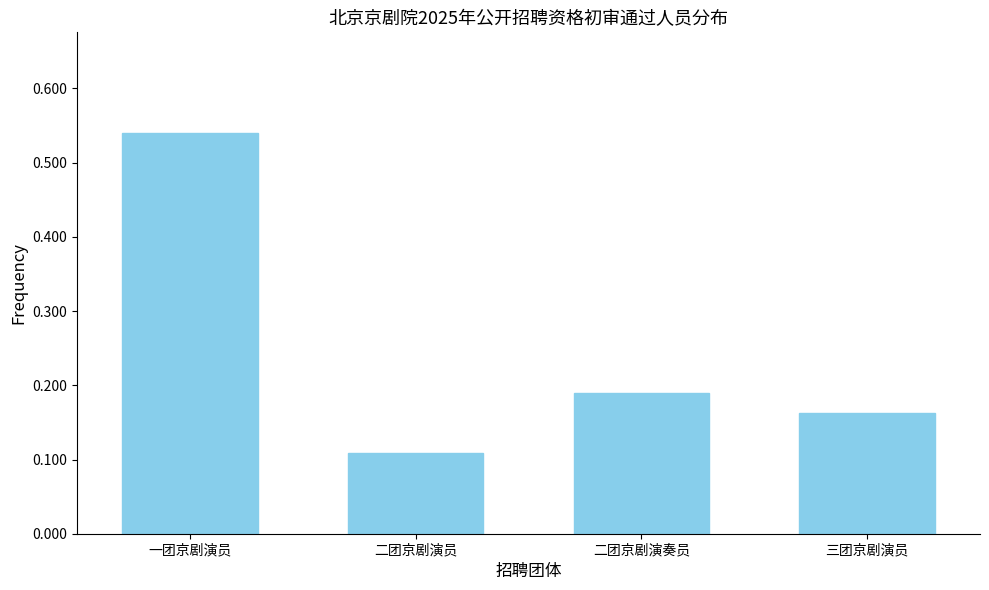

List the labels in order of value, smallest first.

二团京剧演员, 三团京剧演员, 二团京剧演奏员, 一团京剧演员